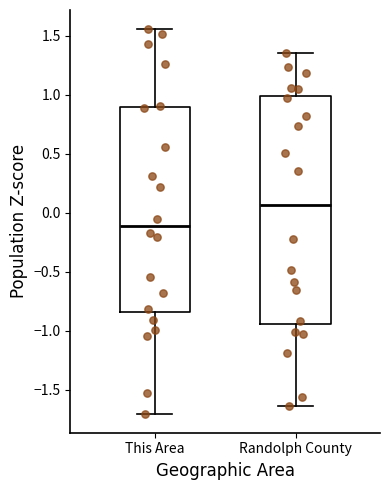

Where does the lower whisker of the box for This Area end on the y-axis? The values are not printed on the chart, so give them approximately, as read against the axis.

-1.70